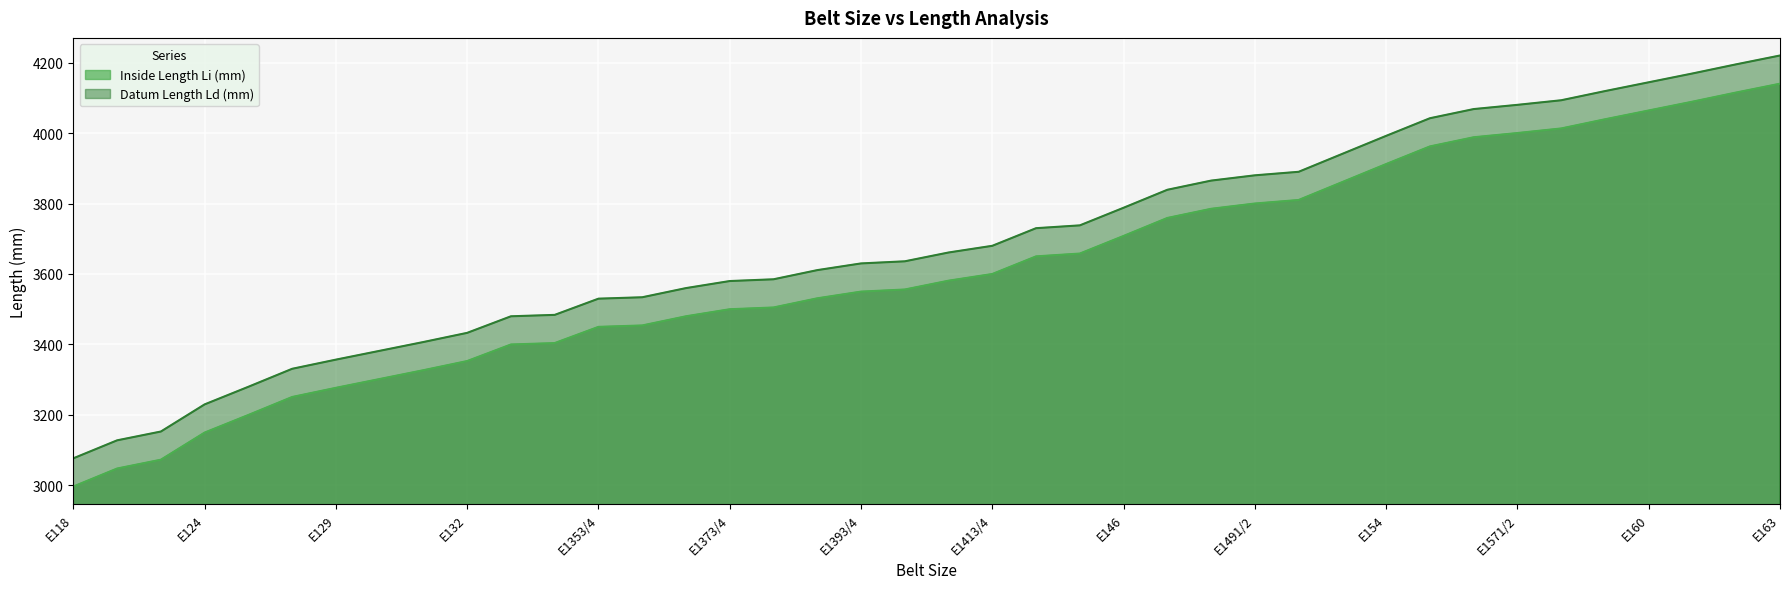

At which label does Datum Length Ld (mm) reach its minimum?

E118